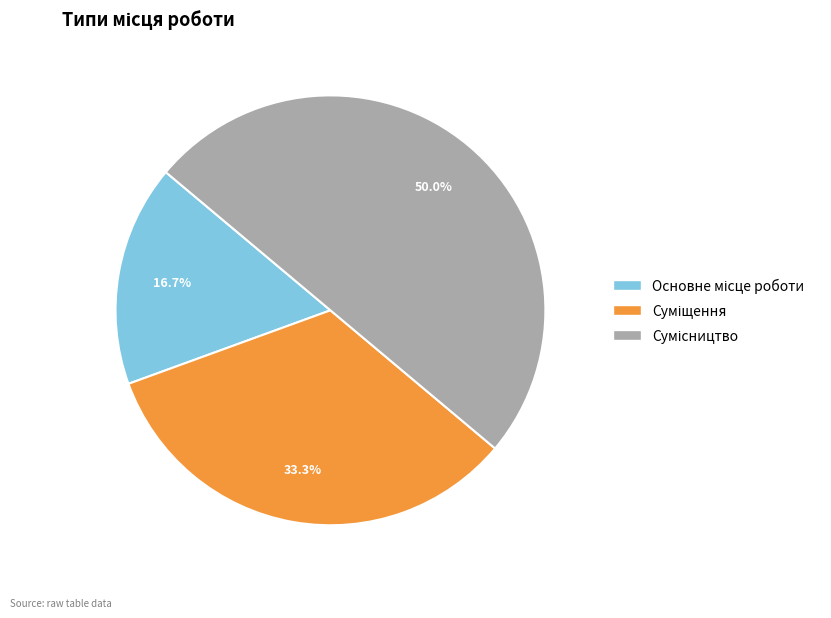

What is the largest slice in the pie chart?

Сумісництво